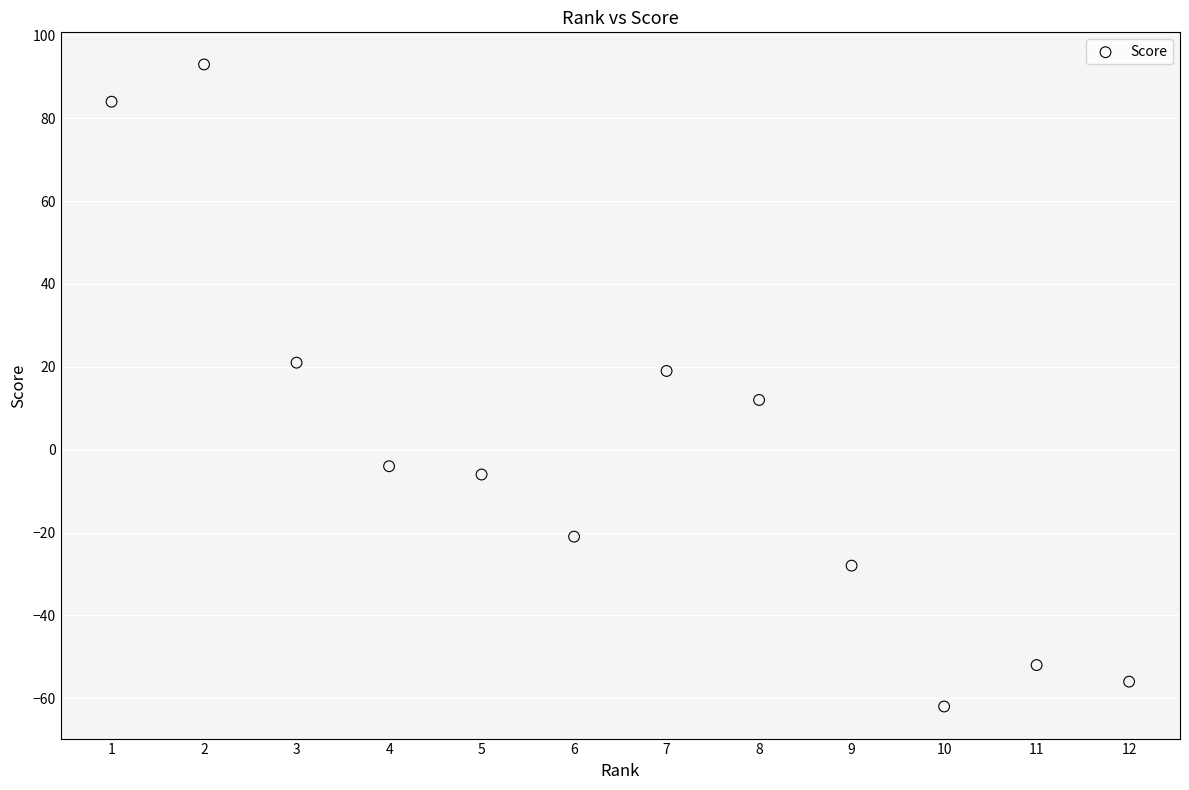

What is the range of X values (max minus min)?

11